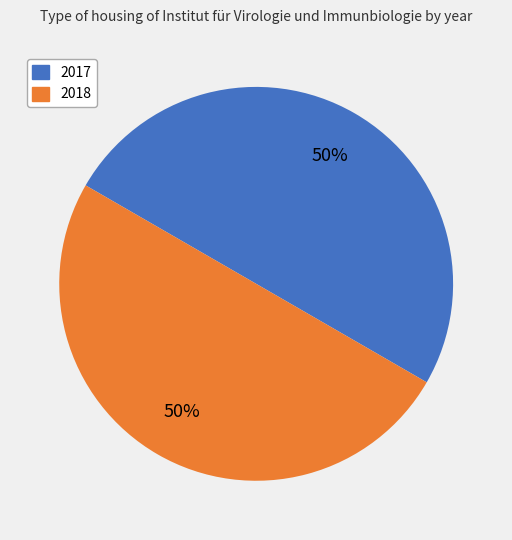

To the nearest percent, what is the average slice percentage?

50%